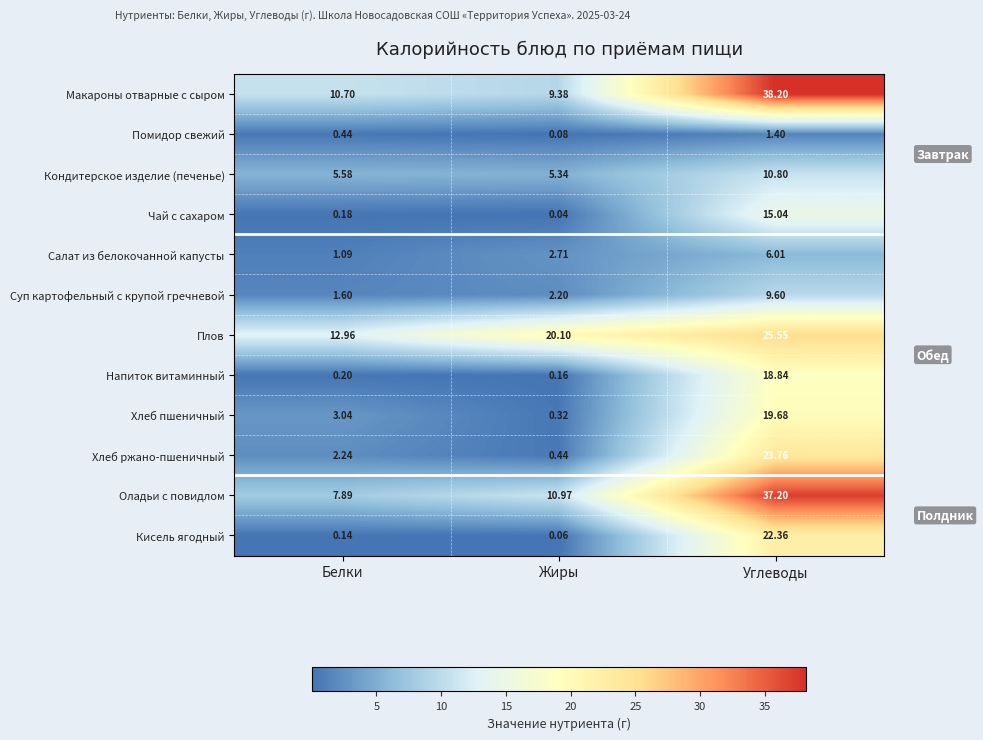

At which category does the chart reach its peak across all series?

Углеводы